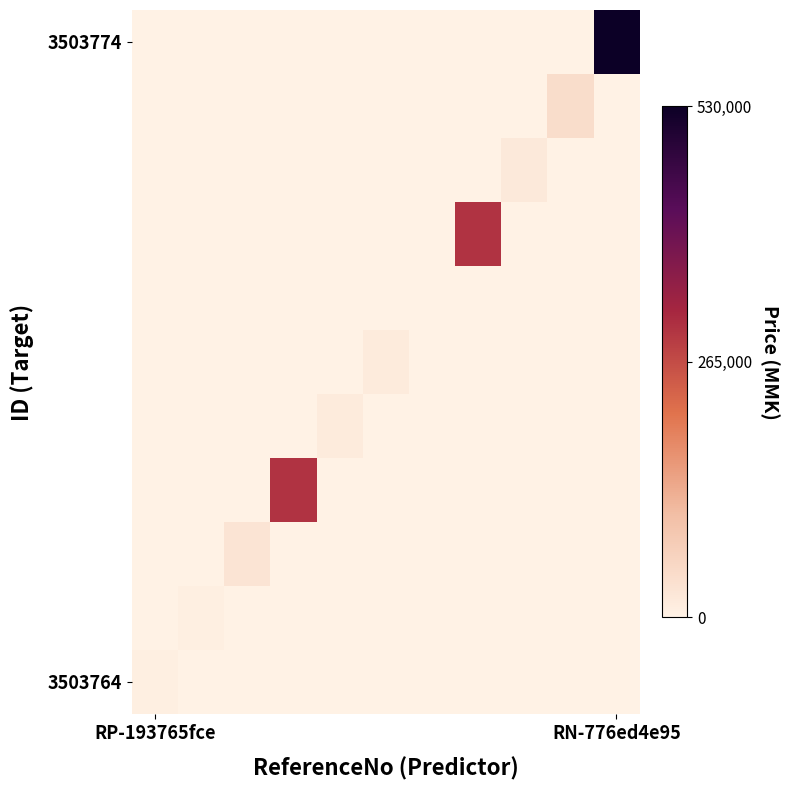

Which series has the widest spread of values?

3503774